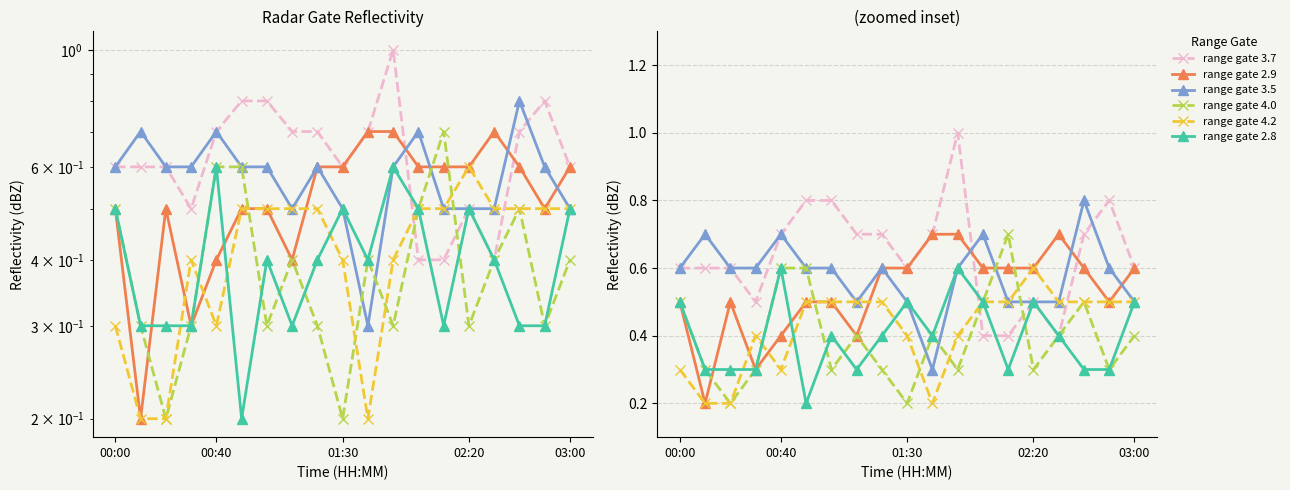

What is the minimum value shown in the chart?

0.2